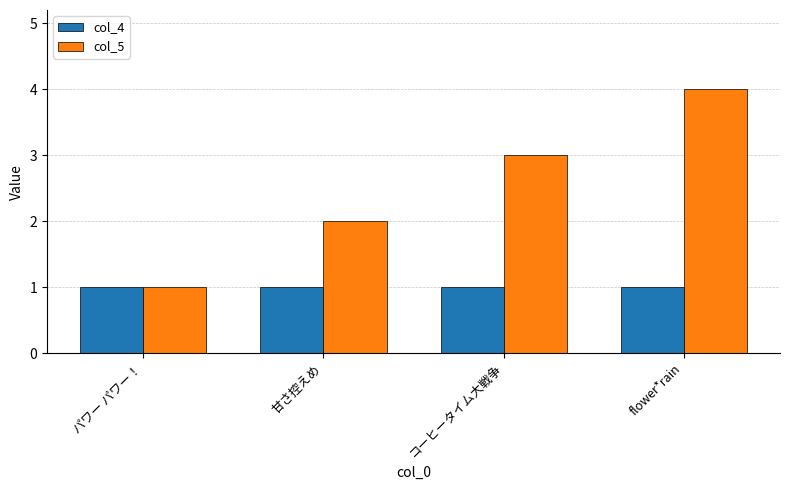

True or false: col_4 has a value of 0 at コーヒータイム大戦争.

False